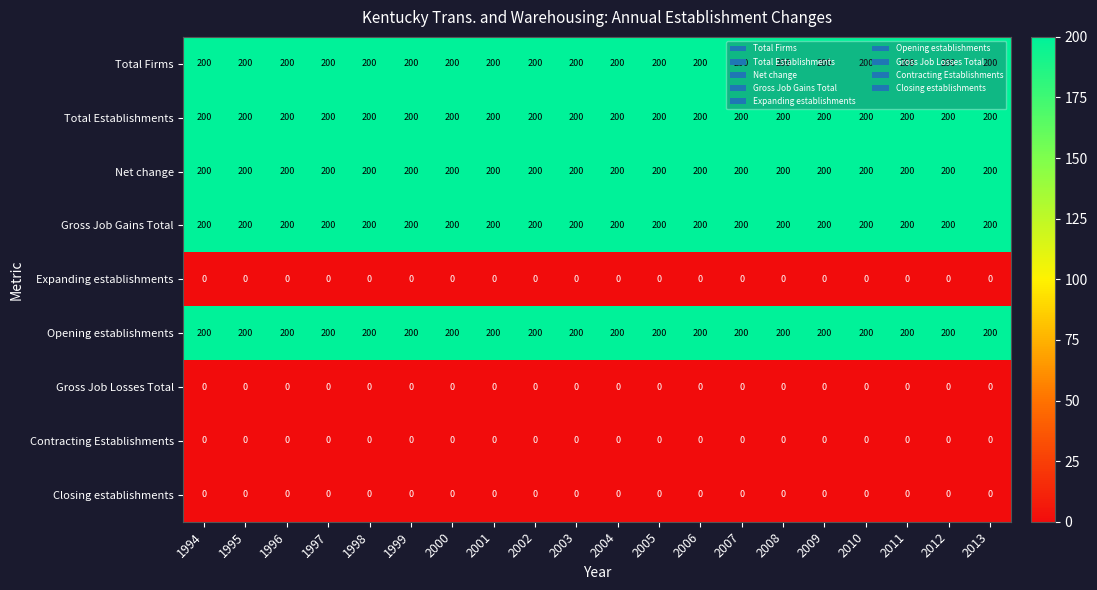

Is it true that Total Firms equals 200 at 2013?

True